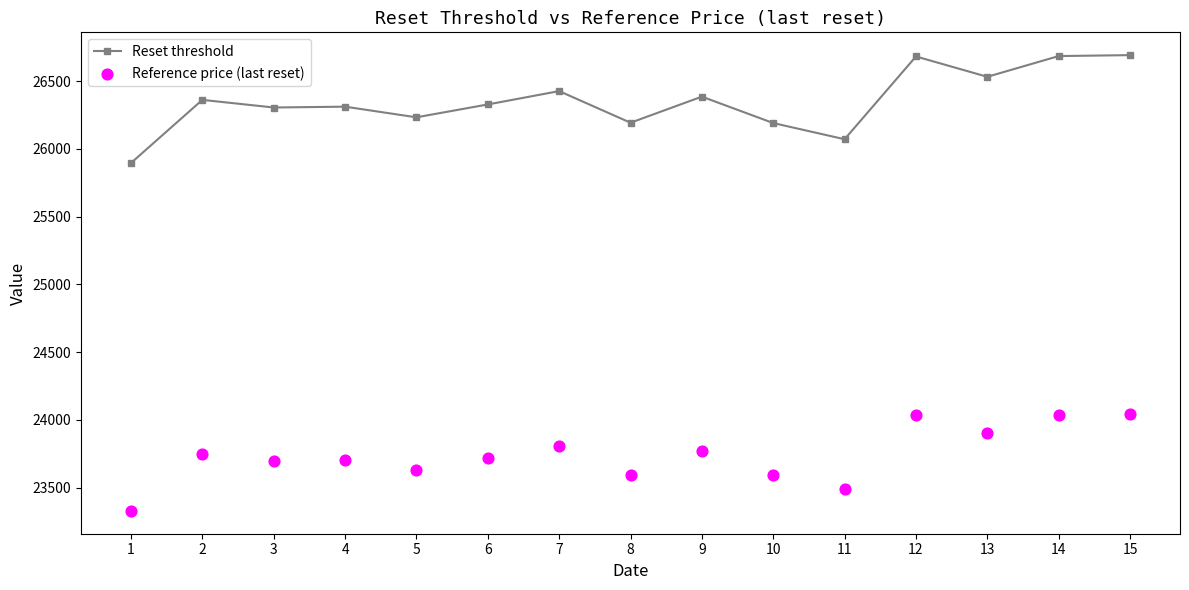

At how many categories does at least one series exceed 25863?

15